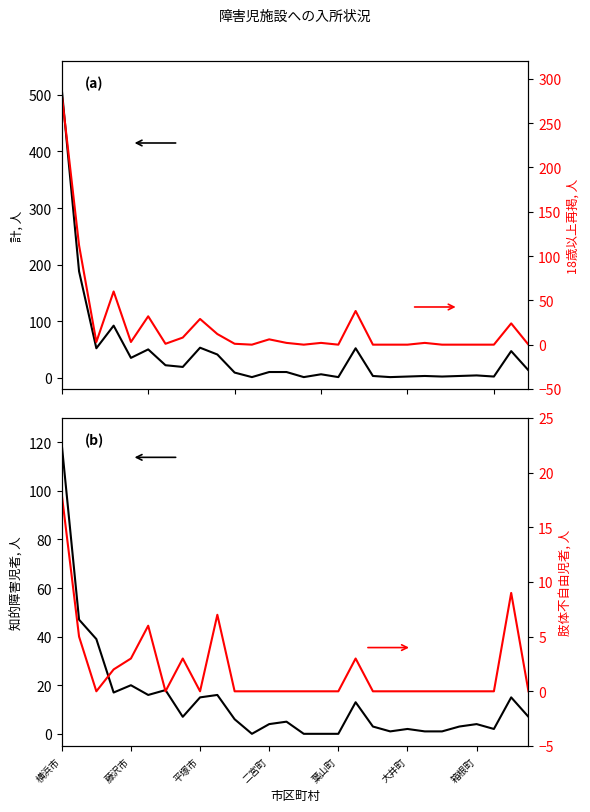

What are all the series names shown in the legend?

計, 知的障害児者, 18歳以上再掲, 肢体不自由児者(療養介護)